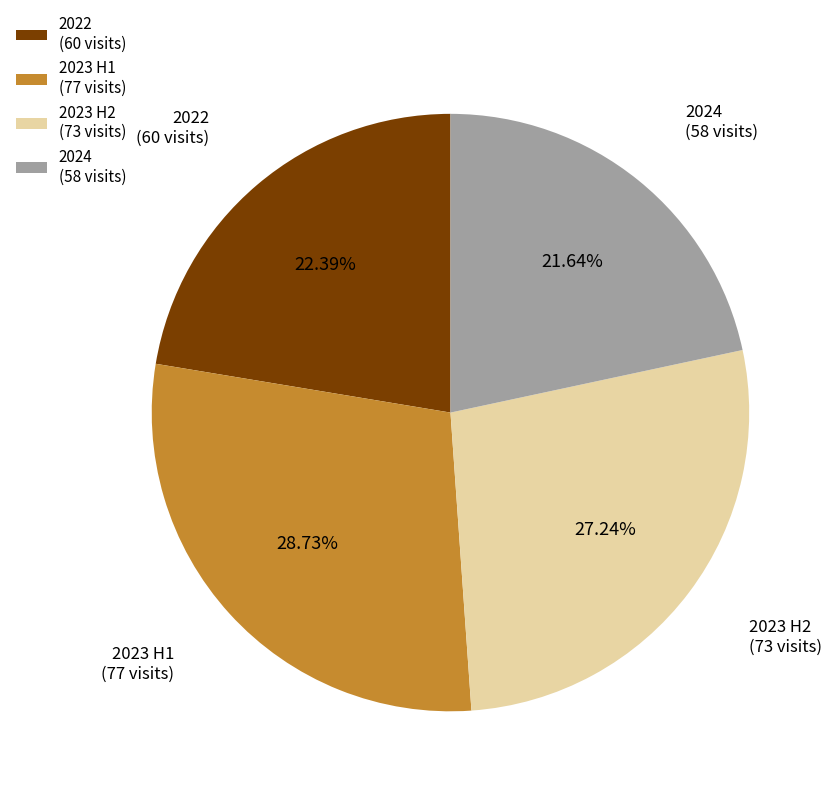

Does 2023 H2 (73 visits) account for over 50% of the chart?

No